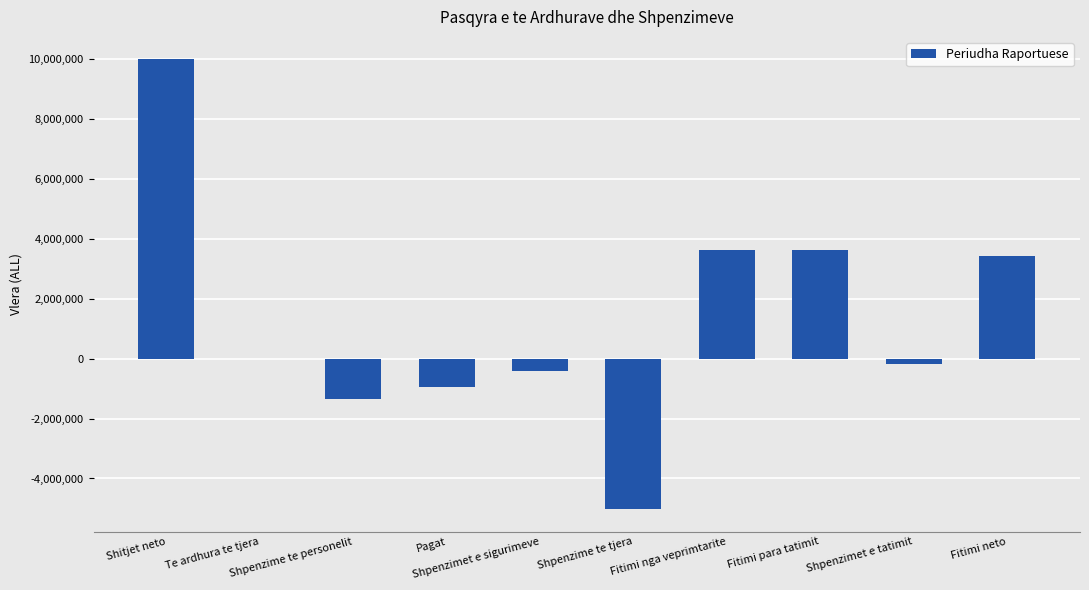

Reading right to left, transcribe all the data shown in this chart.

3444717	-181301	3626018	3626018	-5023080	-414359	-935848	-1350207	2250	9997055